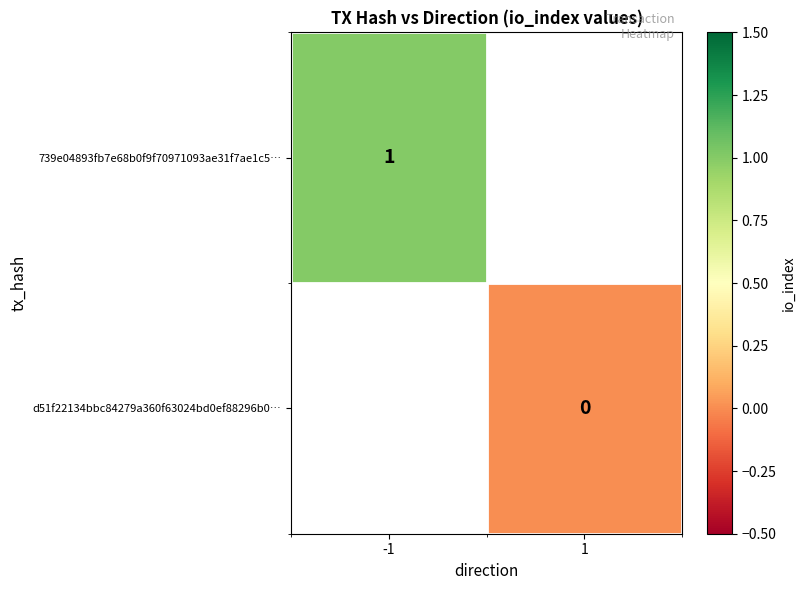

Which category has the lowest value across all series?

1